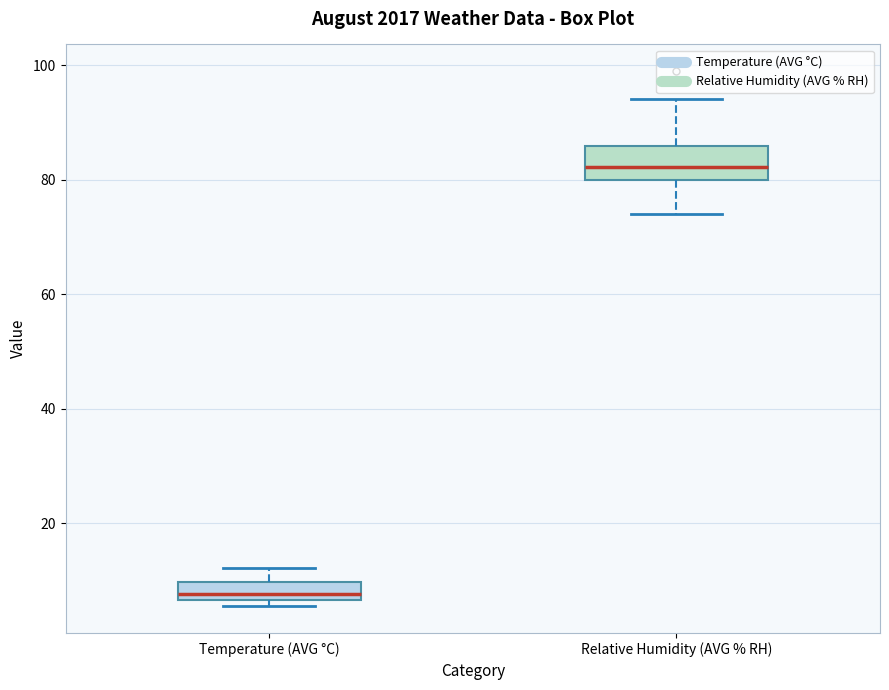

Which box's median line is the lowest?

Temperature (AVG °C)